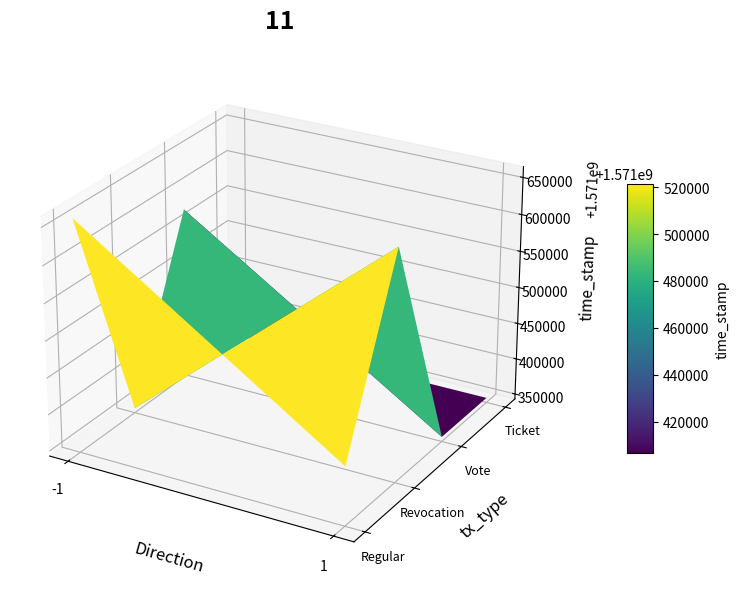

At how many categories does at least one series exceed 783884786?

2